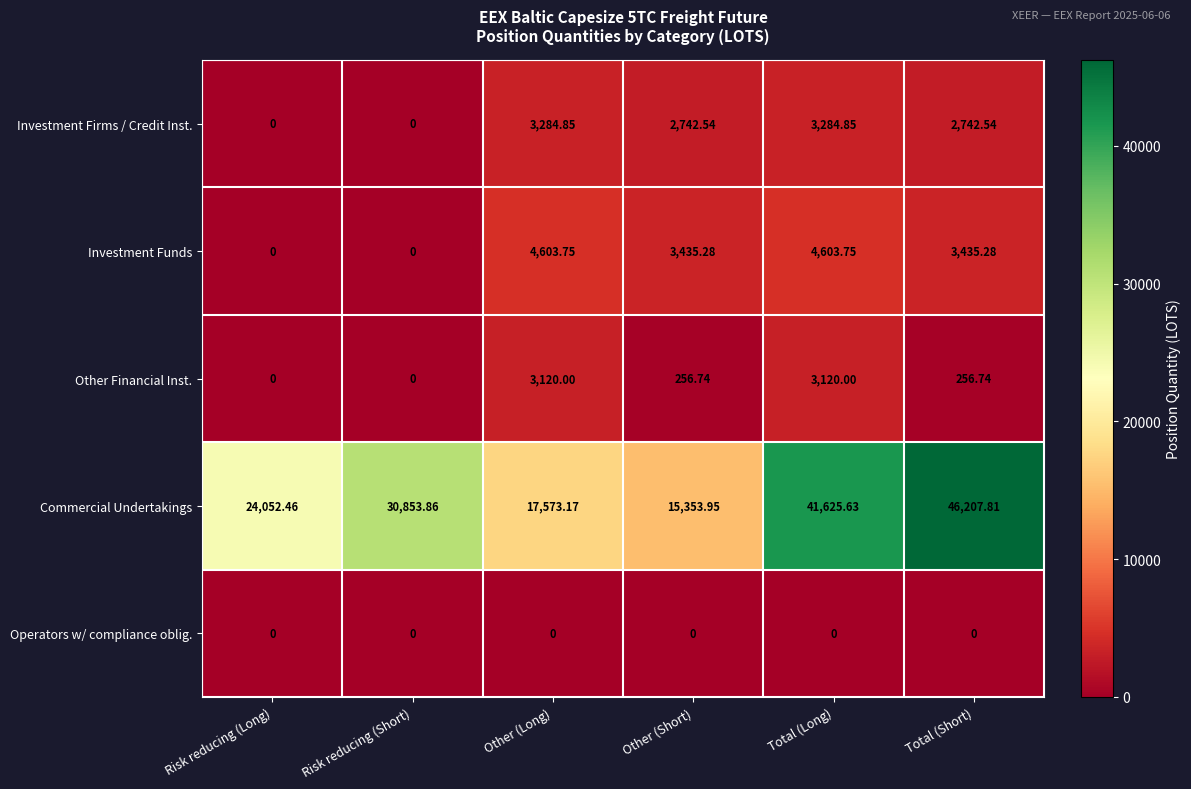

Which series changed the most between Risk reducing (Long) and Risk reducing (Short)?

Commercial Undertakings